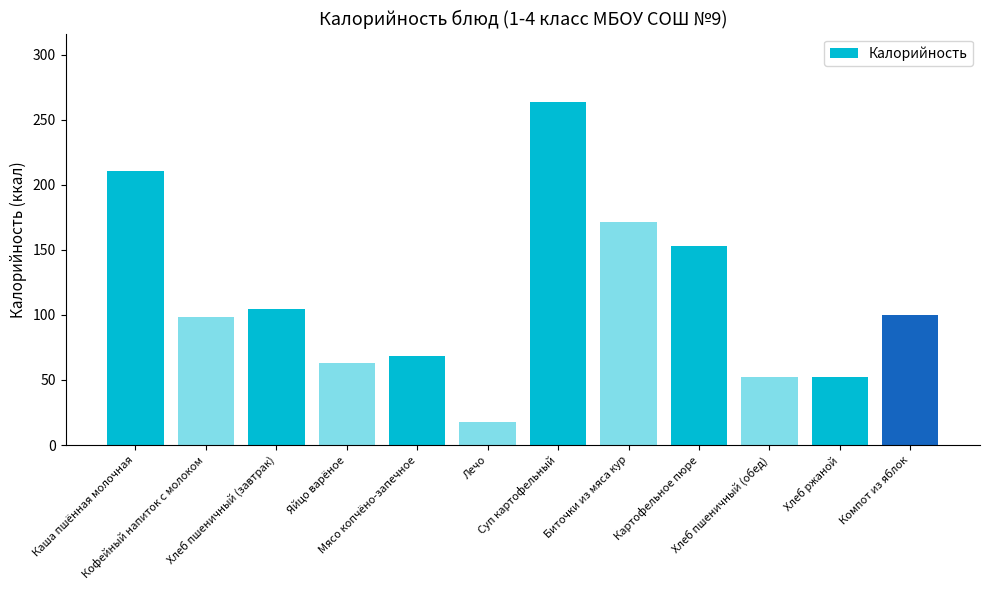

How many values are below 99?

6